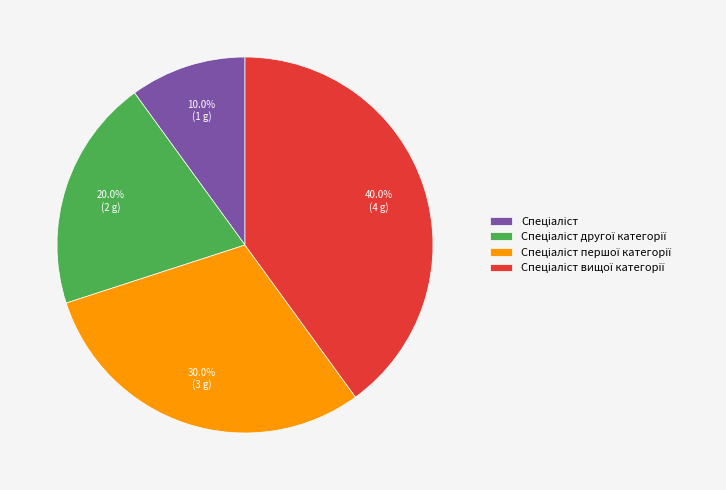

Is there a majority slice in this chart?

No